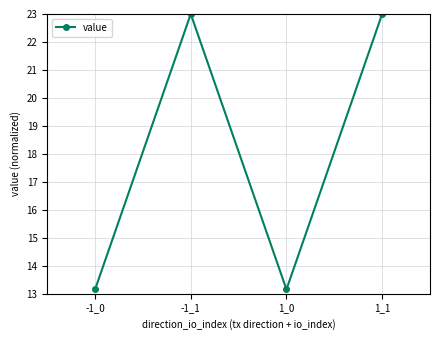

How many lines are shown in the chart?

1